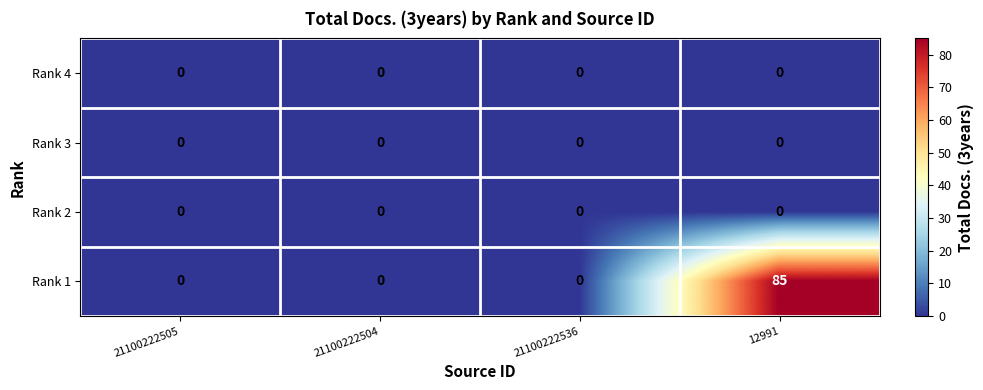

What is the total value across all series at 12991?

85